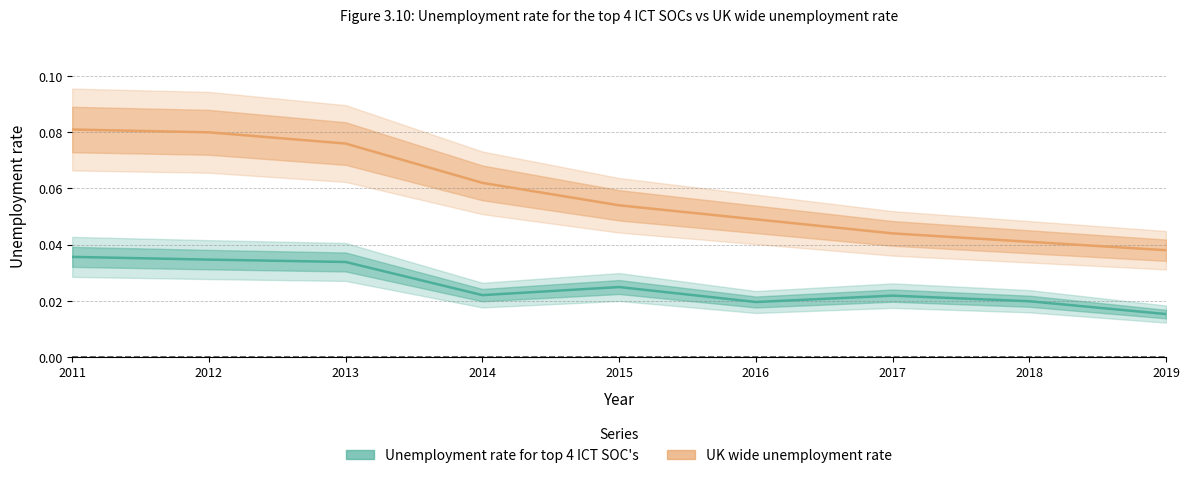

Which series changed the most between 2011 and 2018?

UK wide unemployment rate